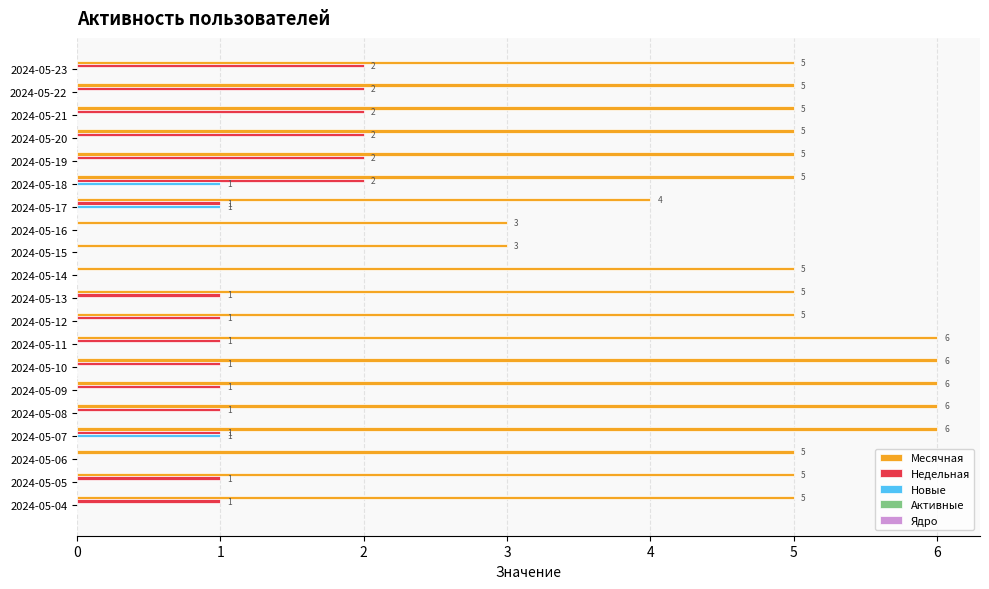

The value of Новые at 2024-05-04 is 1. True or false?

False